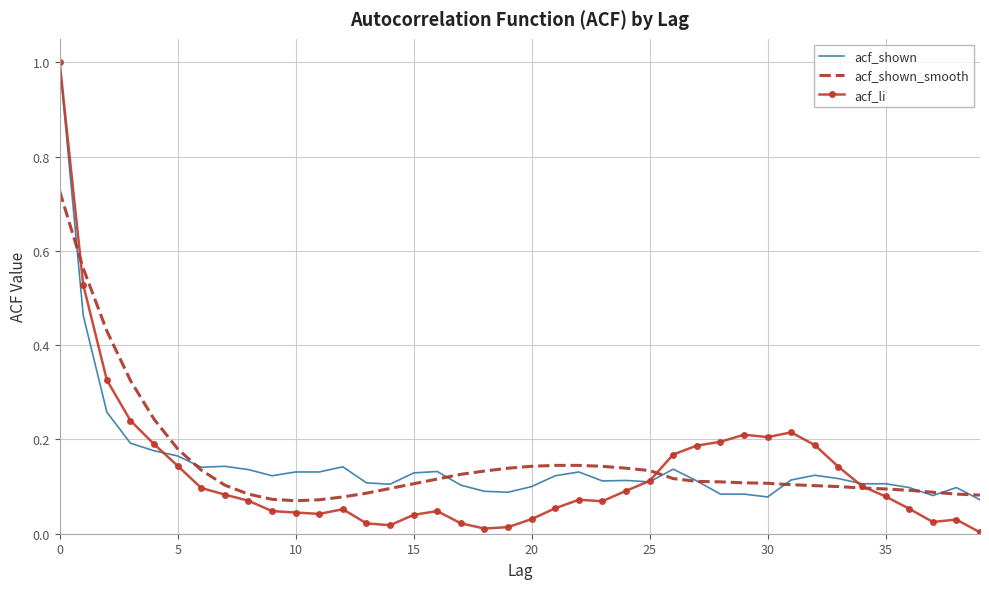

How many acf_shown_smooth values are between 0 and 1?

40